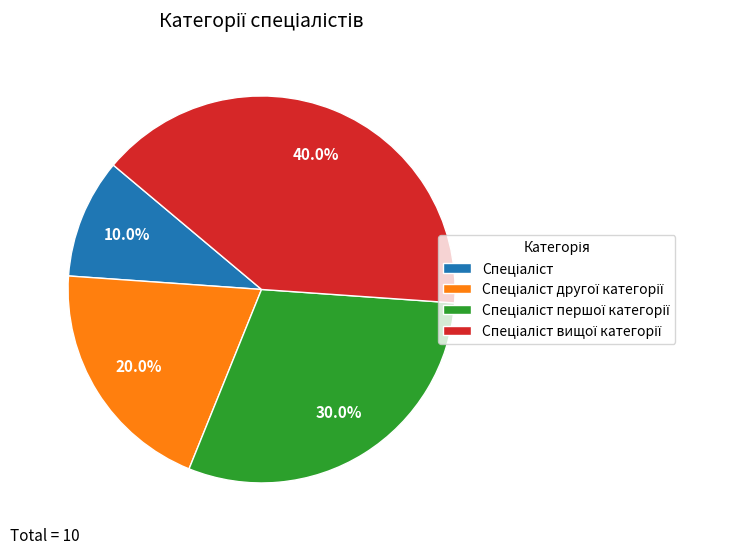

Is there a majority slice in this chart?

No